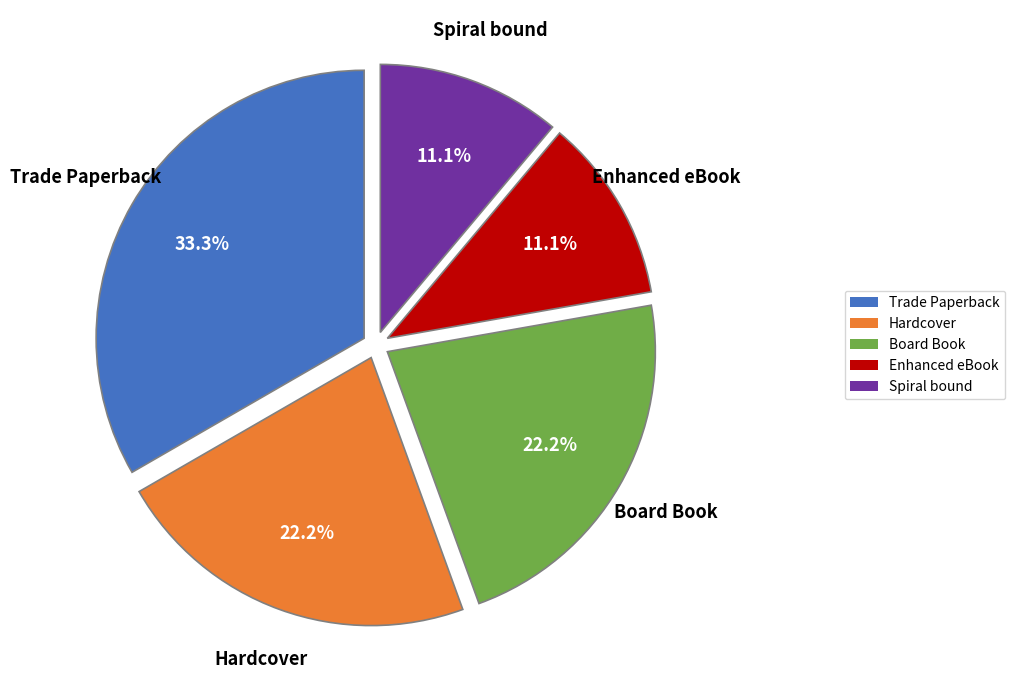

Is there a majority slice in this chart?

No